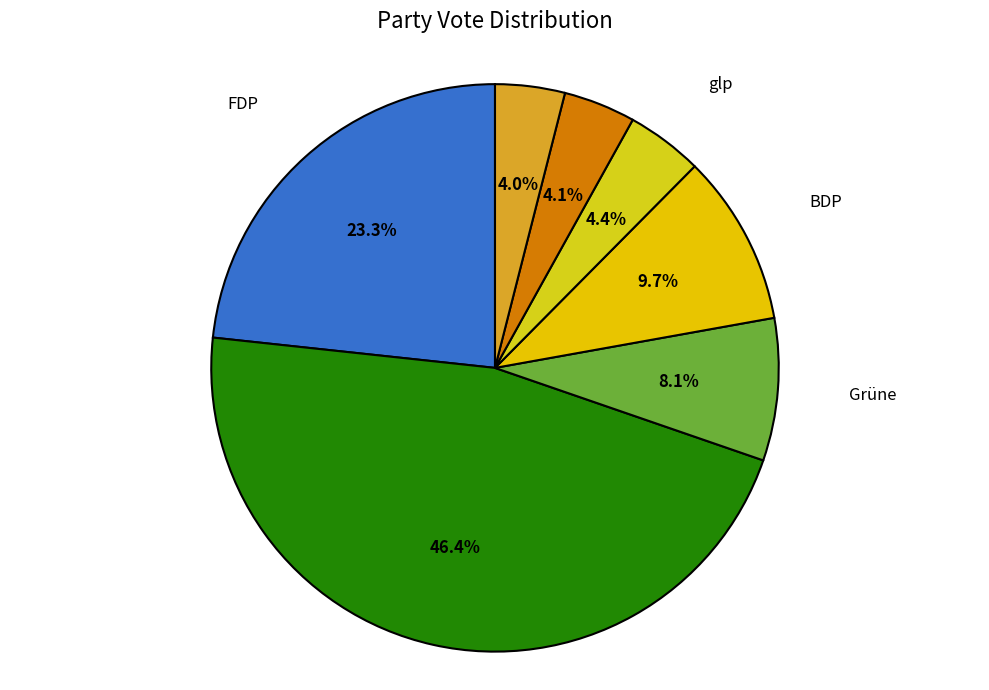

Does BDP account for over 50% of the chart?

No